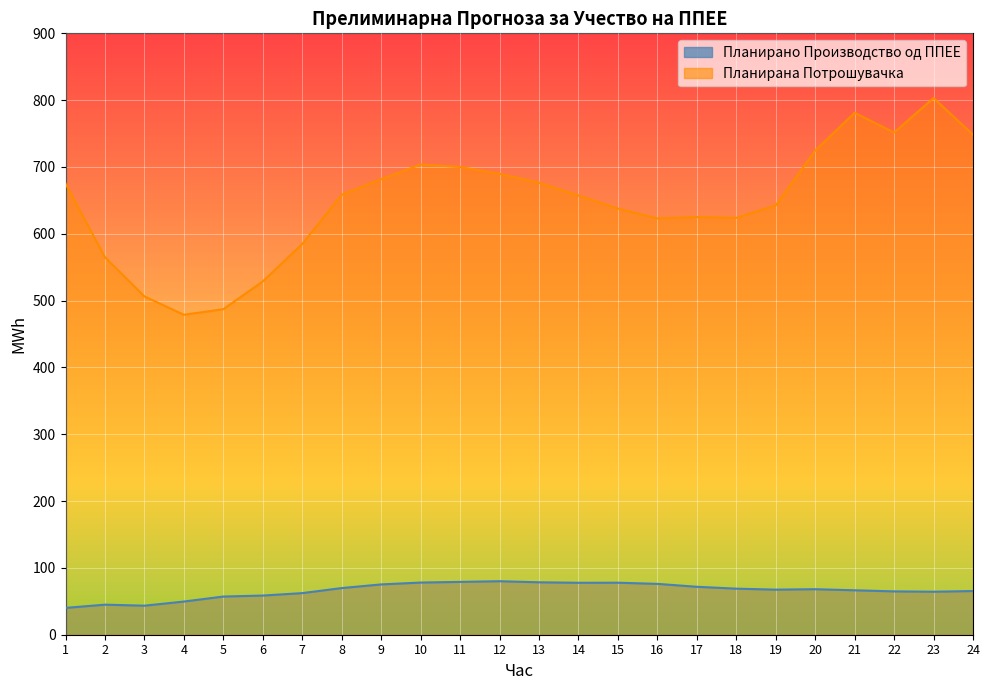

At which category is the sum across all series the highest?

23